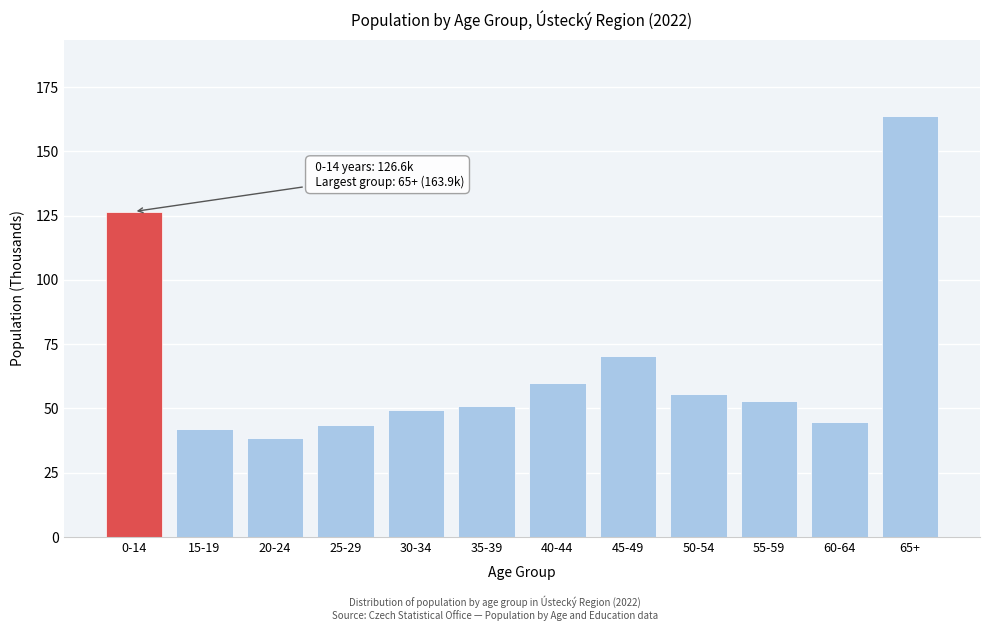

Reading left to right, extract all data points from this chart.

0-14=126.6	15-19=42.1	20-24=38.7	25-29=43.4	30-34=49.5	35-39=50.8	40-44=60.0	45-49=70.5	50-54=55.6	55-59=52.8	60-64=44.8	65+=163.9